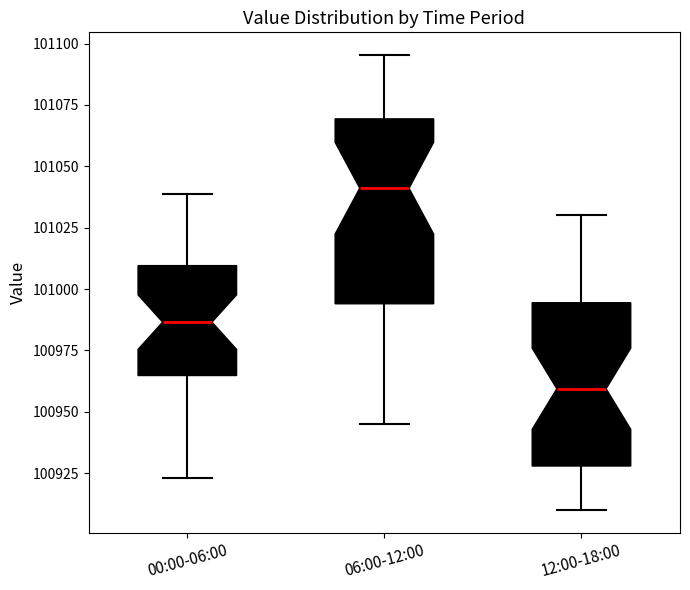

Reading left to right, read every box against the y-axis: the position of its median line, the range the box covers, and the ends of its whiskers. The values are not printed on the chart, so give them approximately, as read against the axis.

00:00-06:00: median 100985, box 100965 to 101010, whiskers 100925 to 101040
06:00-12:00: median 101040, box 100995 to 101070, whiskers 100945 to 101095
12:00-18:00: median 100960, box 100930 to 100995, whiskers 100910 to 101030